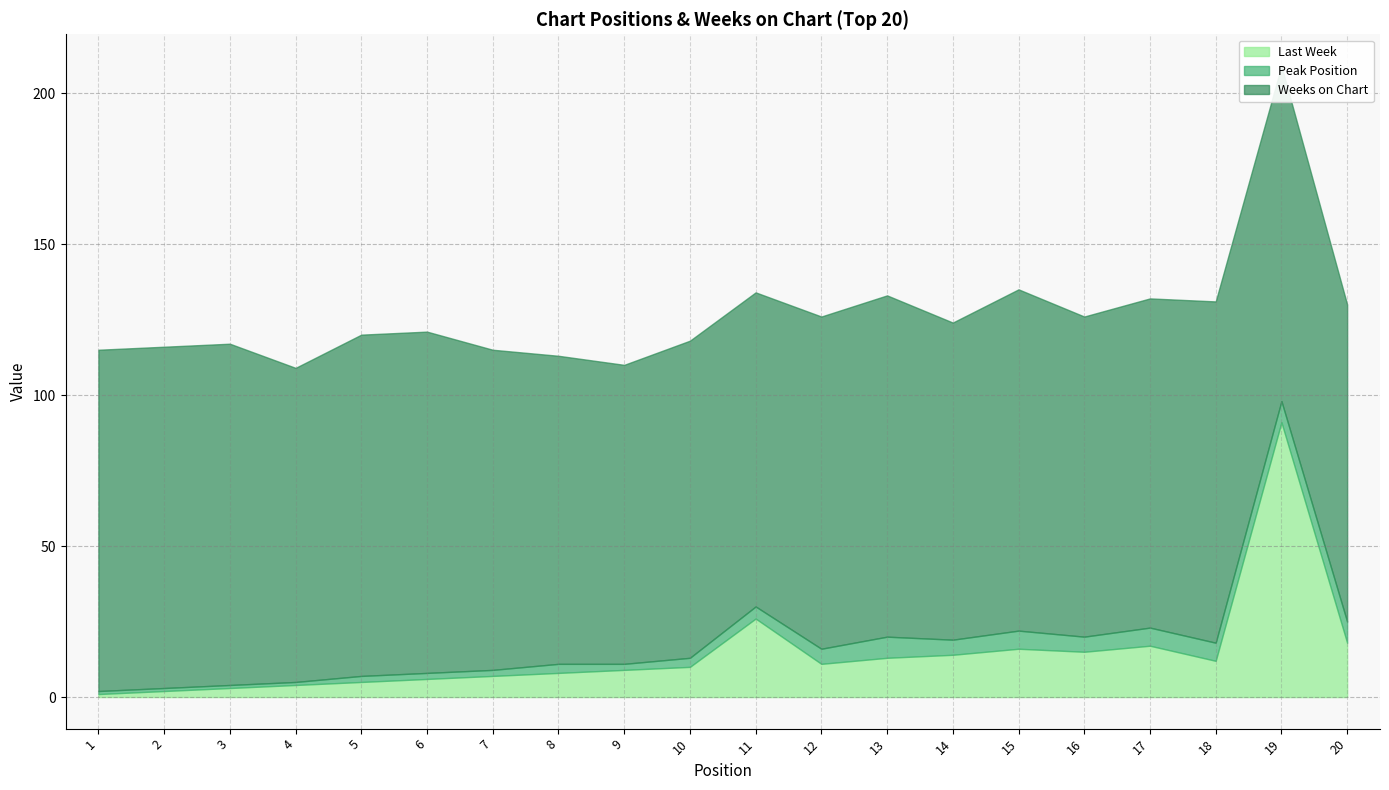

True or false: Weeks on Chart has more than 1 points higher than both neighbors.

True